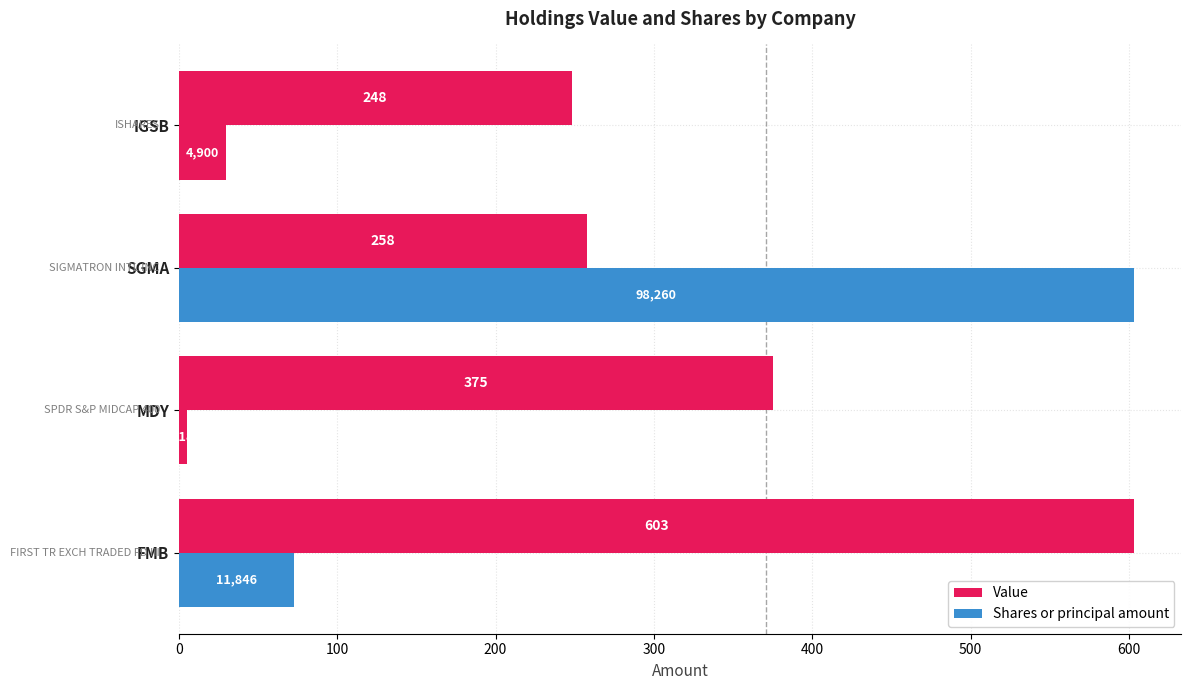

How many distinct data groups are displayed?

2